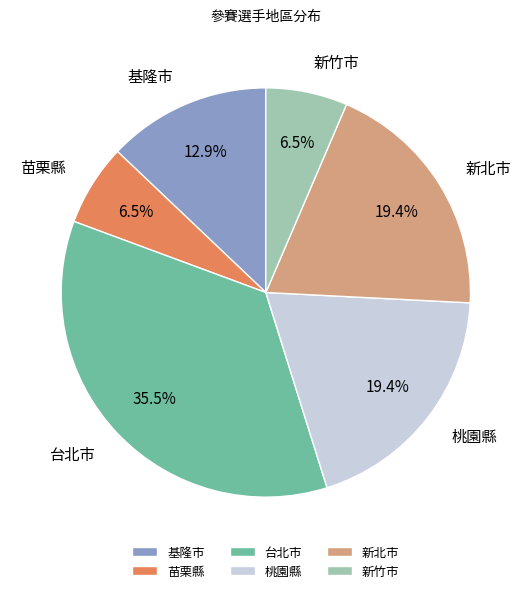

True or false: 新竹市 accounts for 1% of the total.

False